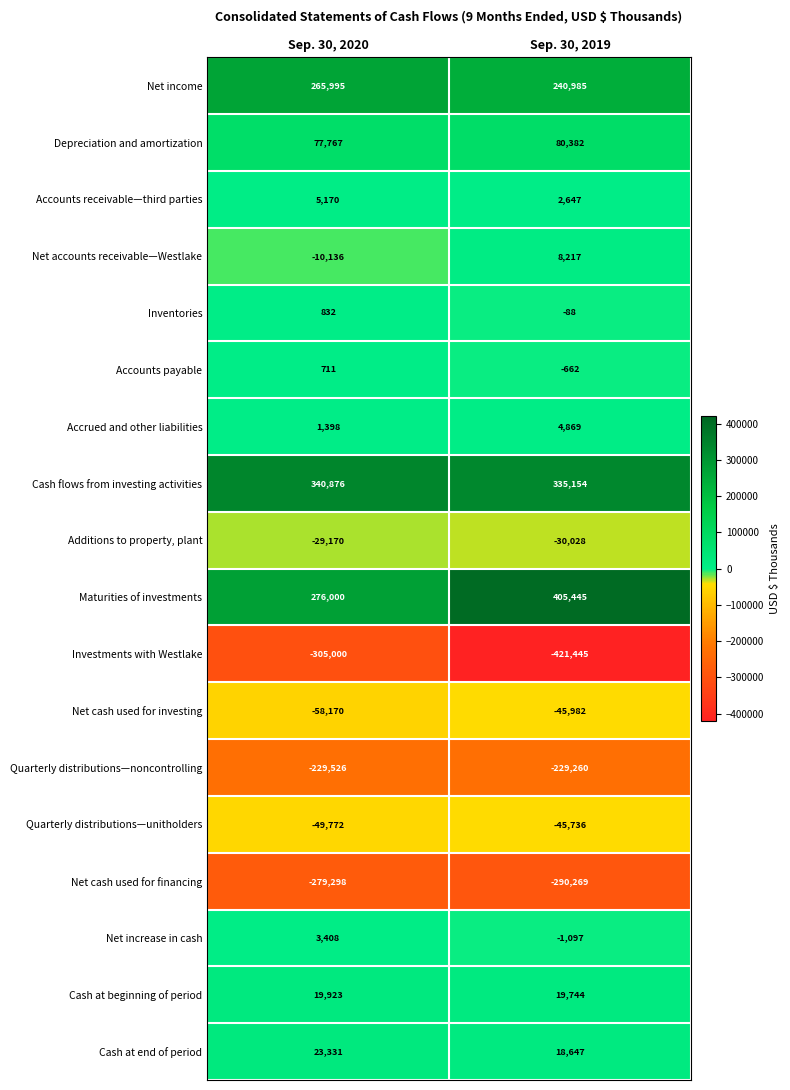

The value of Depreciation and amortization at Sep. 30, 2019 is 31112. True or false?

False